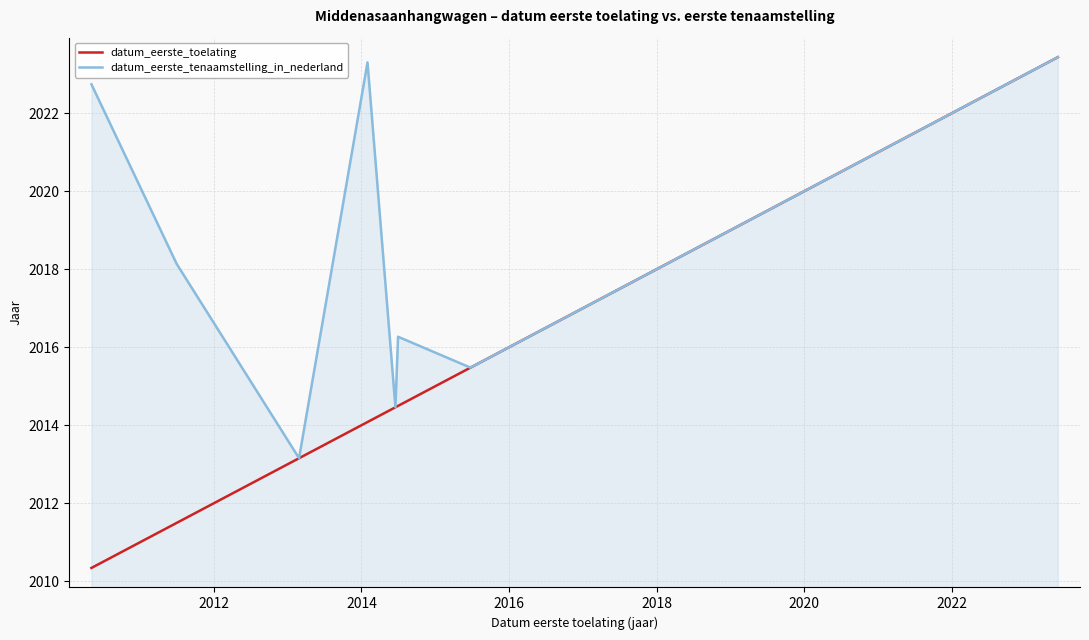

List the series in order of their peak value, lowest first.

datum_eerste_toelating, datum_eerste_tenaamstelling_in_nederland